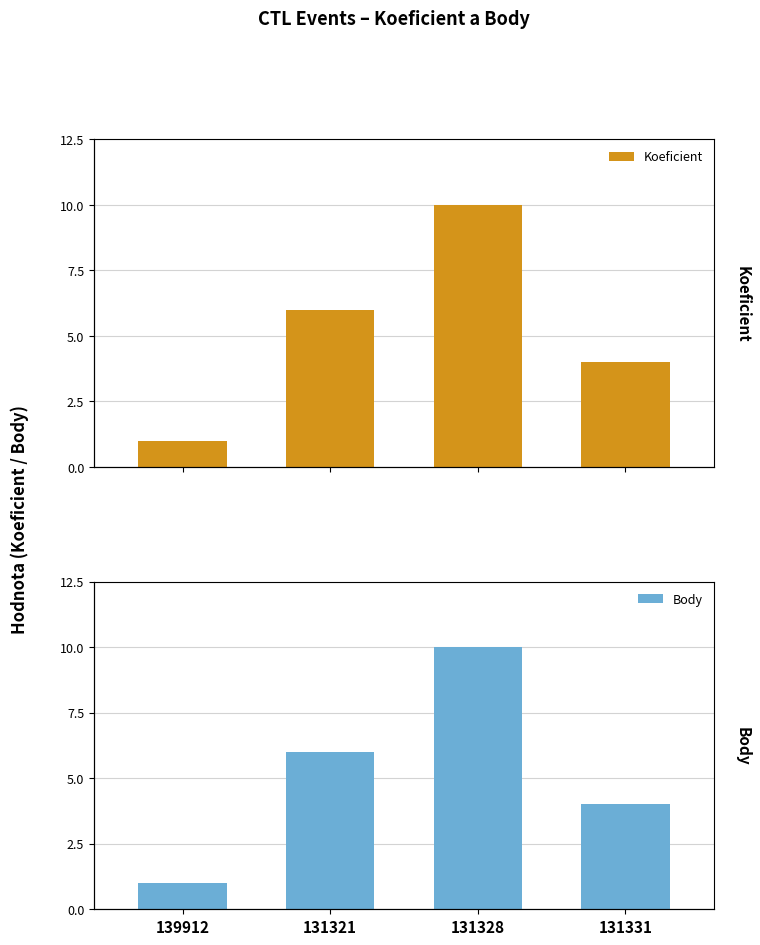

Reading left to right, what are all the values shown in this chart?

Koeficient: 1	6	10	4
Body: 1	6	10	4